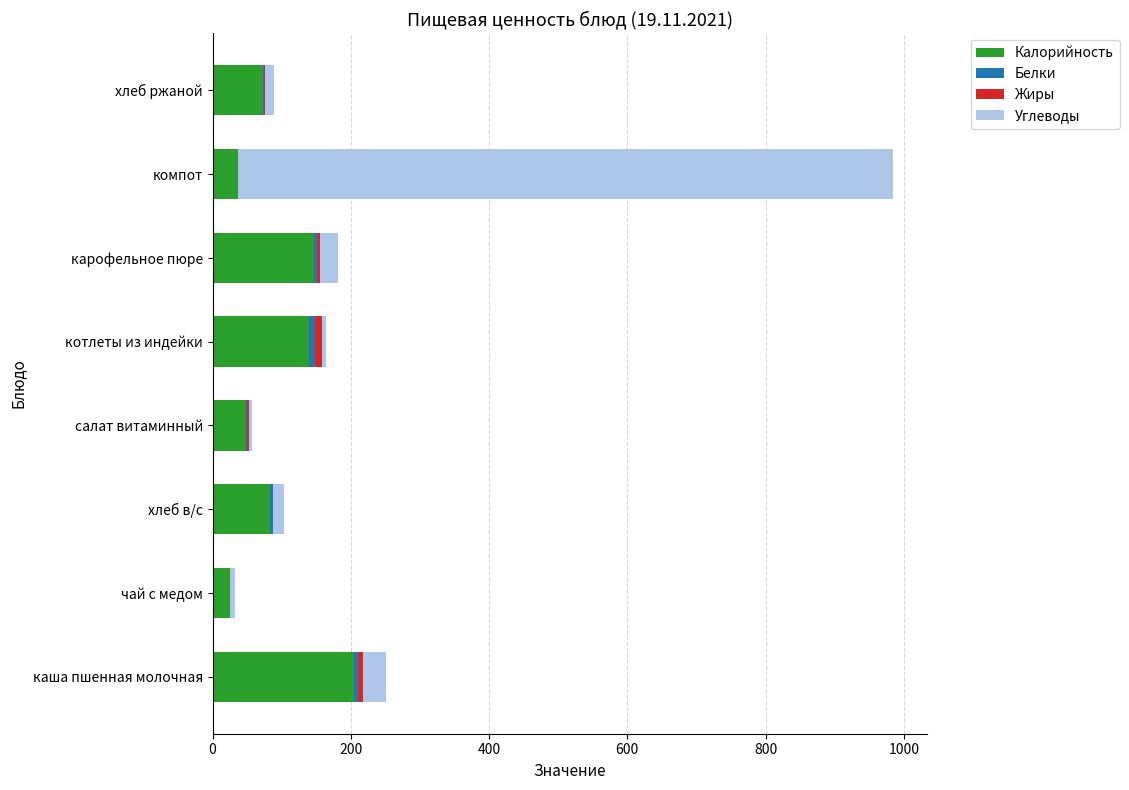

At which label does Калорийность reach its peak?

каша пшенная молочная